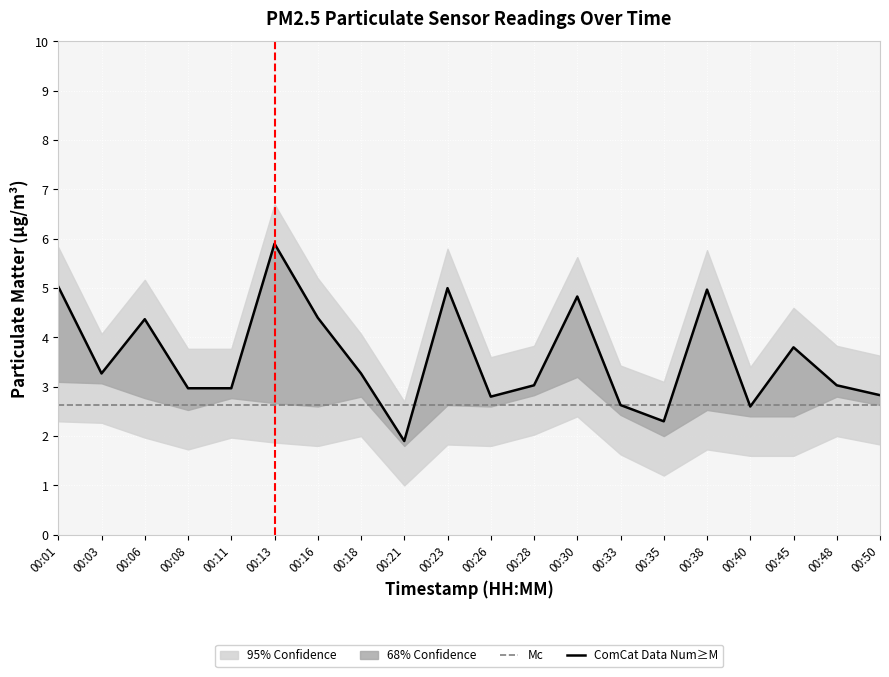

Reading left to right, extract all data points from this chart.

00:01=5.0	00:03=3.3	00:06=4.4	00:08=3.0	00:11=3.0	00:13=5.9	00:16=4.4	00:18=3.3	00:21=1.9	00:23=5.0	00:26=2.8	00:28=3.0	00:30=4.8	00:33=2.6	00:35=2.3	00:38=5.0	00:40=2.6	00:45=3.8	00:48=3.0	00:50=2.8